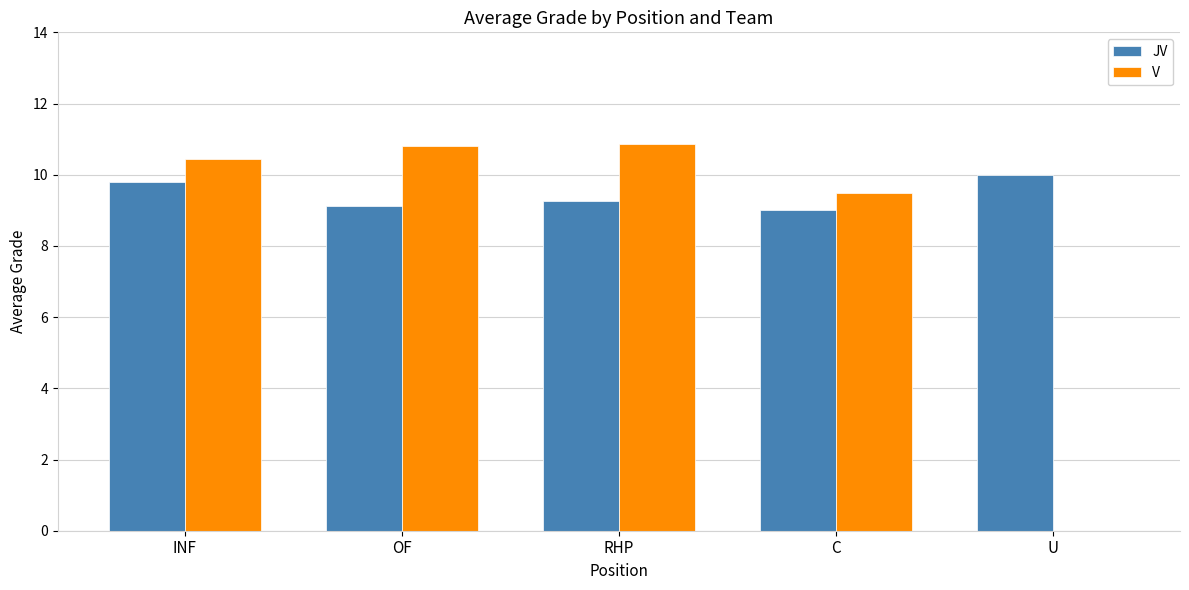

What is the sum of all V values?

41.6